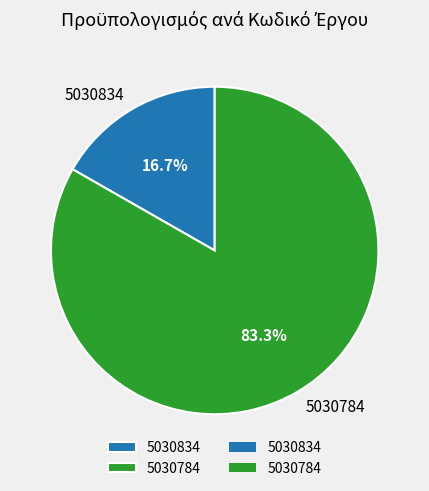

How many slices are in this pie chart?

2